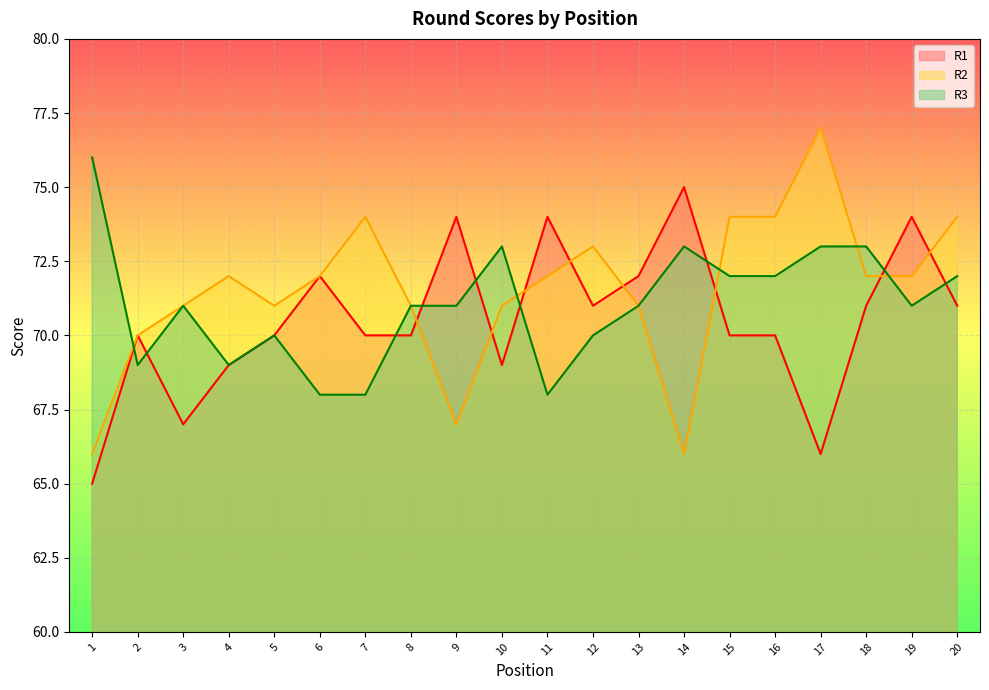

Count the number of data series in this chart.

3